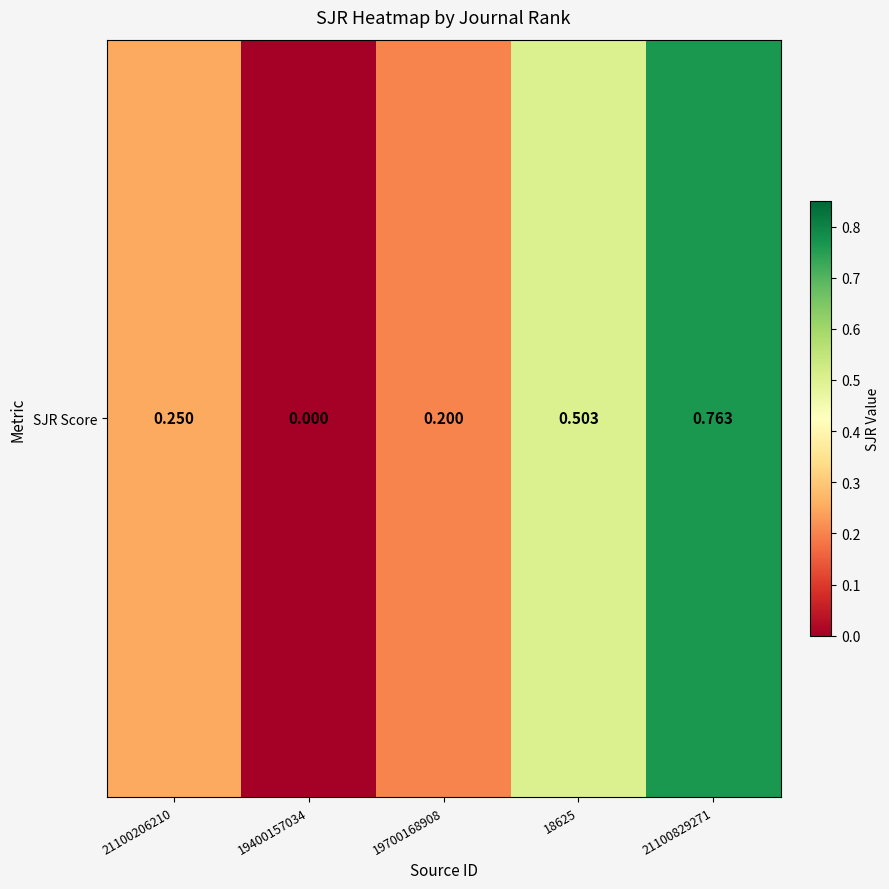

The chart shows a value of 0.8 at 21100829271. True or false?

True